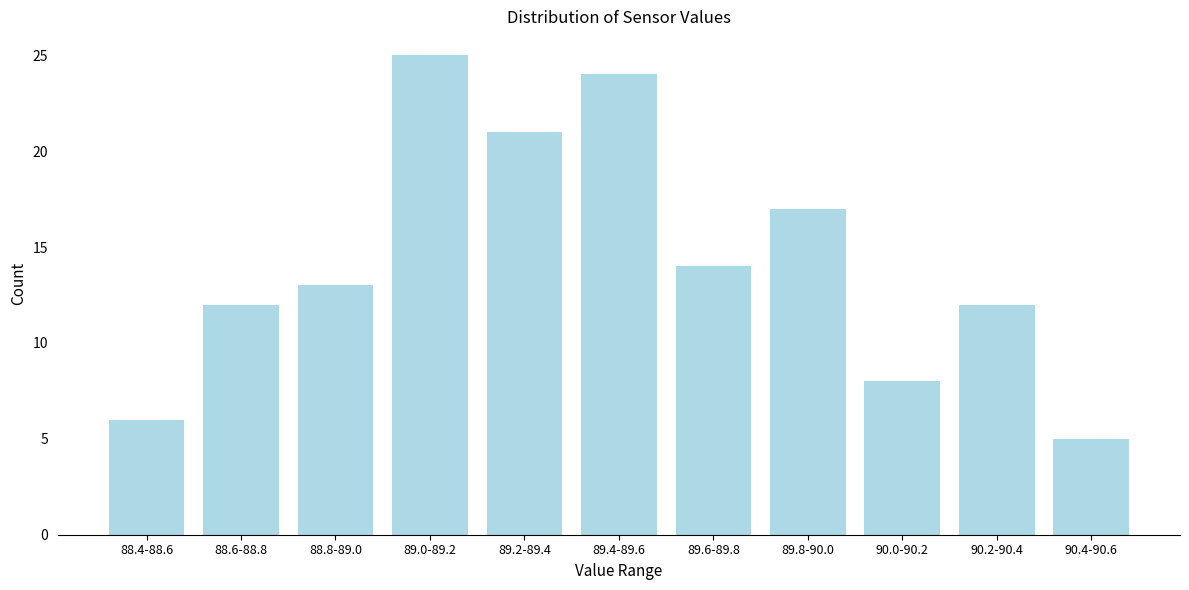

Reading right to left, transcribe all the data shown in this chart.

5	12	8	17	14	24	21	25	13	12	6